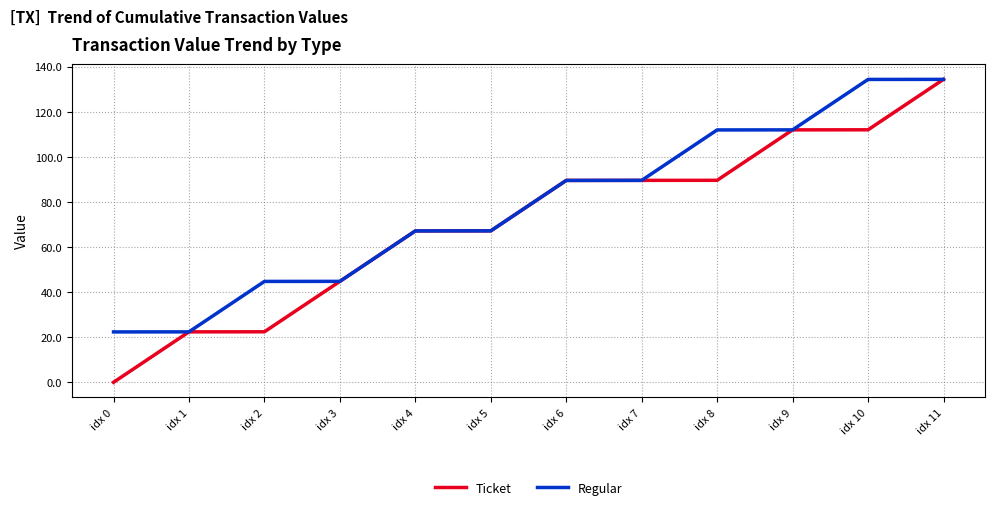

At idx 2, list the series in order from smallest to largest.

Ticket, Regular